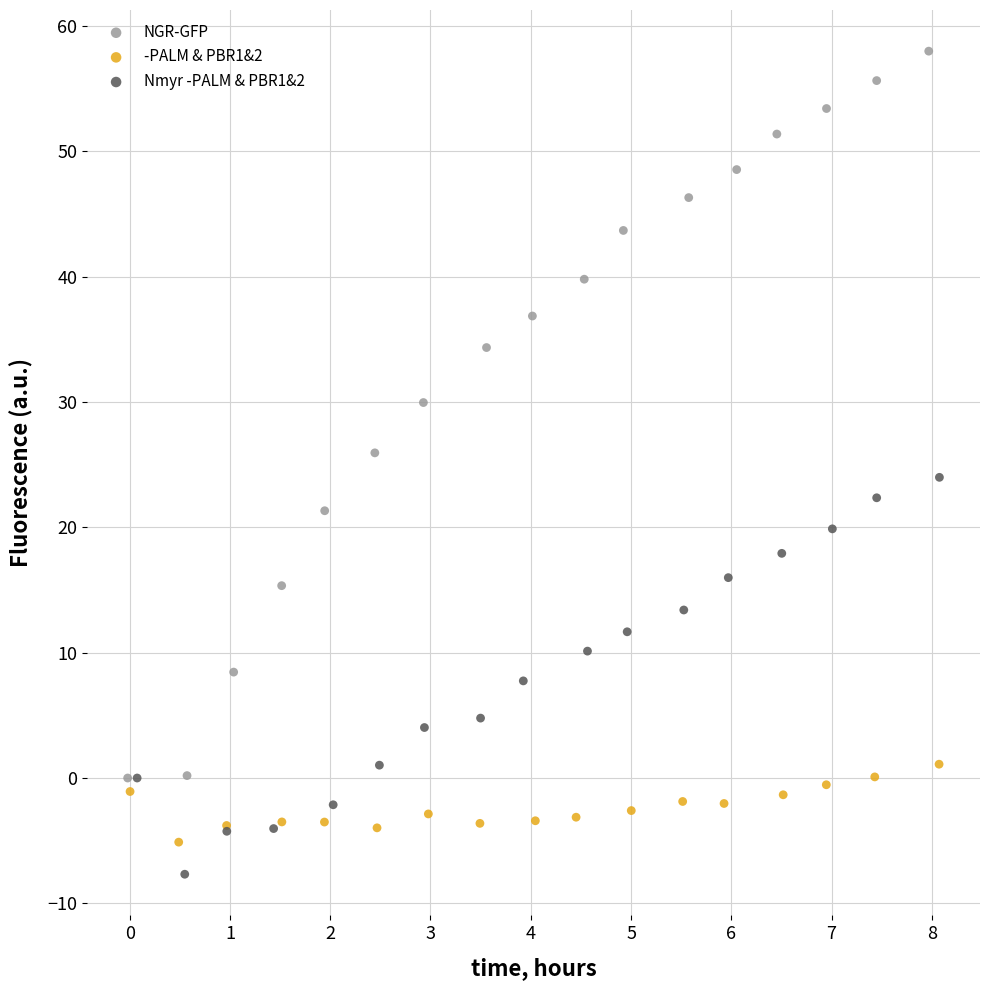

Which series reaches the minimum Y coordinate?

Nmyr -PALM & PBR1&2